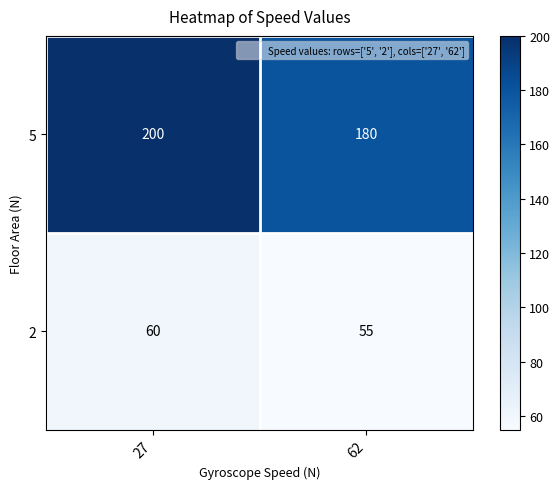

Reading left to right, list all the values displayed in this chart.

5: 200	180
2: 60	55